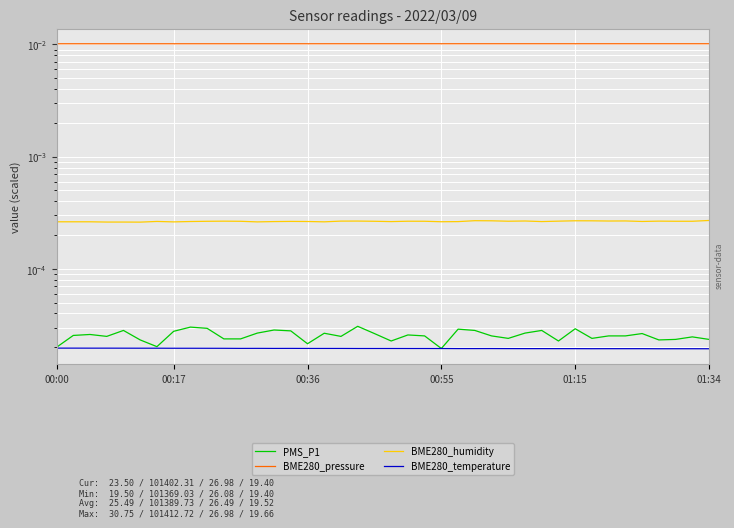

How many interior local valleys does the BME280_humidity series have?

10